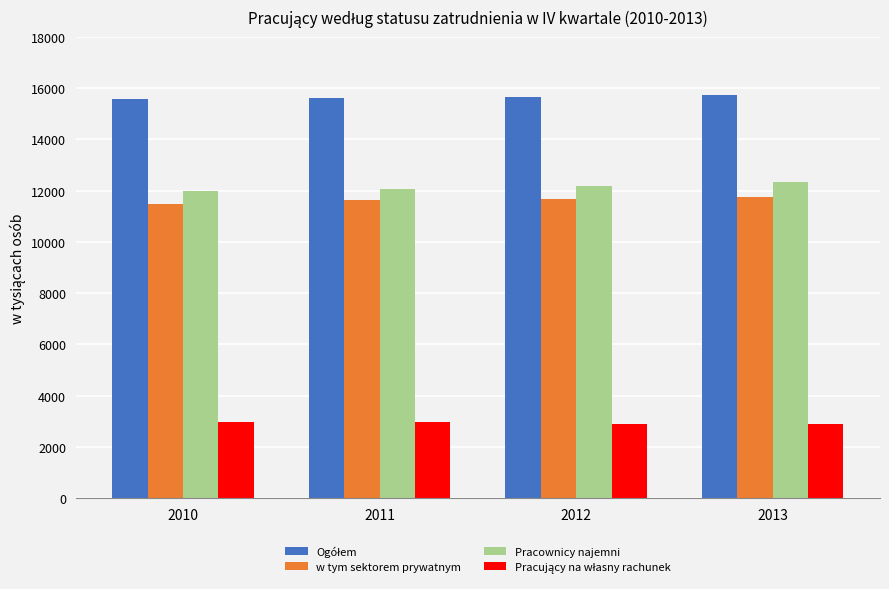

What is the minimum value shown in the chart?

2879